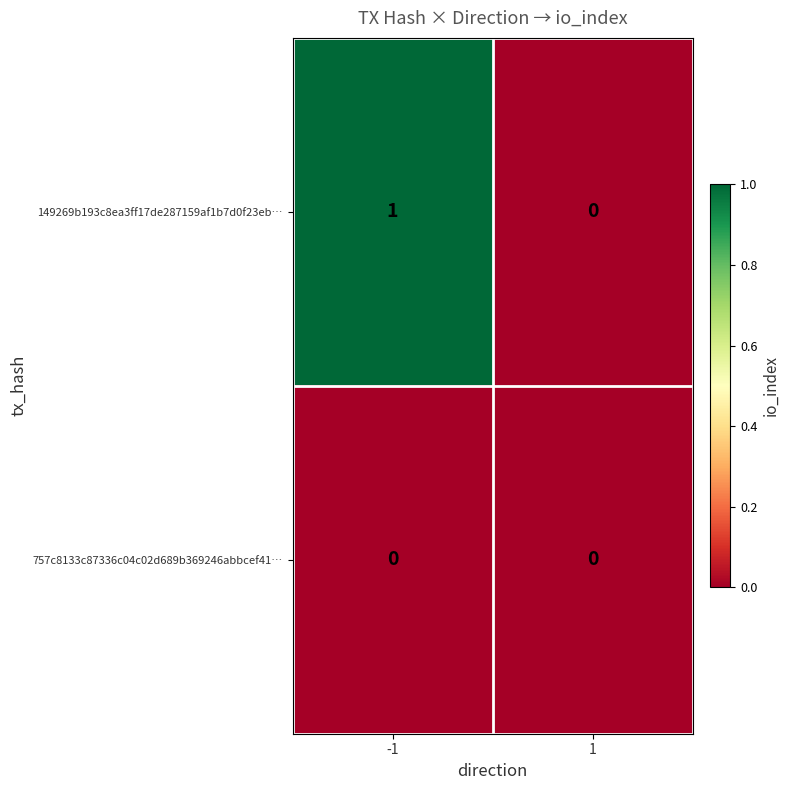

Which series has the largest total across all categories?

149269b193c8ea3ff17de287159af1b7d0f23eb…